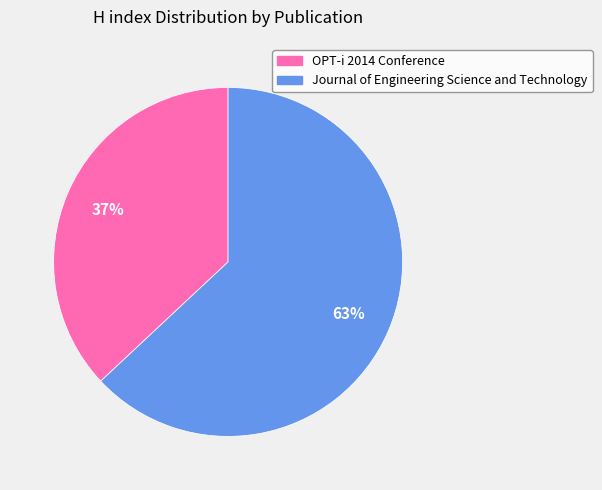

Which category has the smallest portion of the pie?

OPT-i 2014 Conference